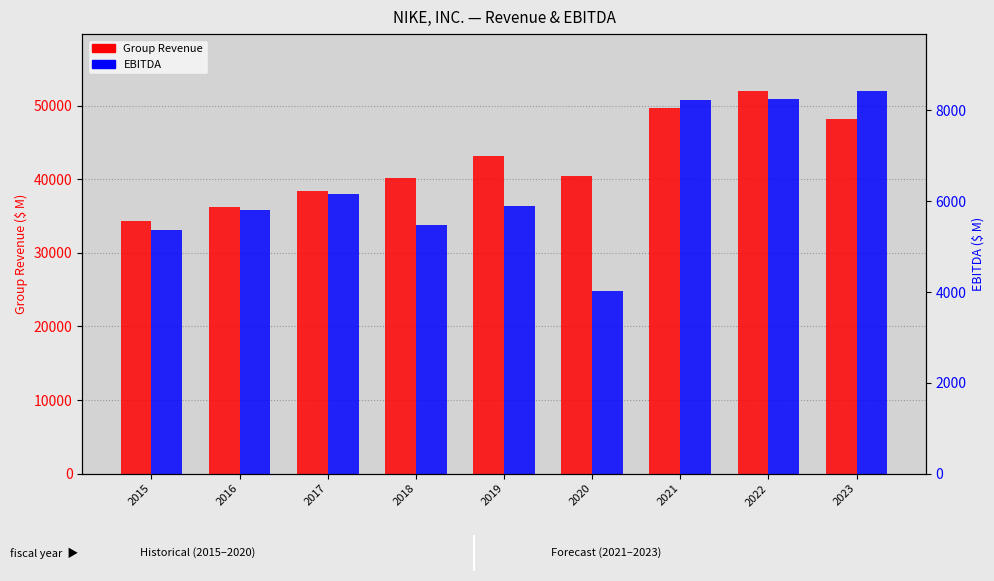

Which series has the largest total across all categories?

Group Revenue